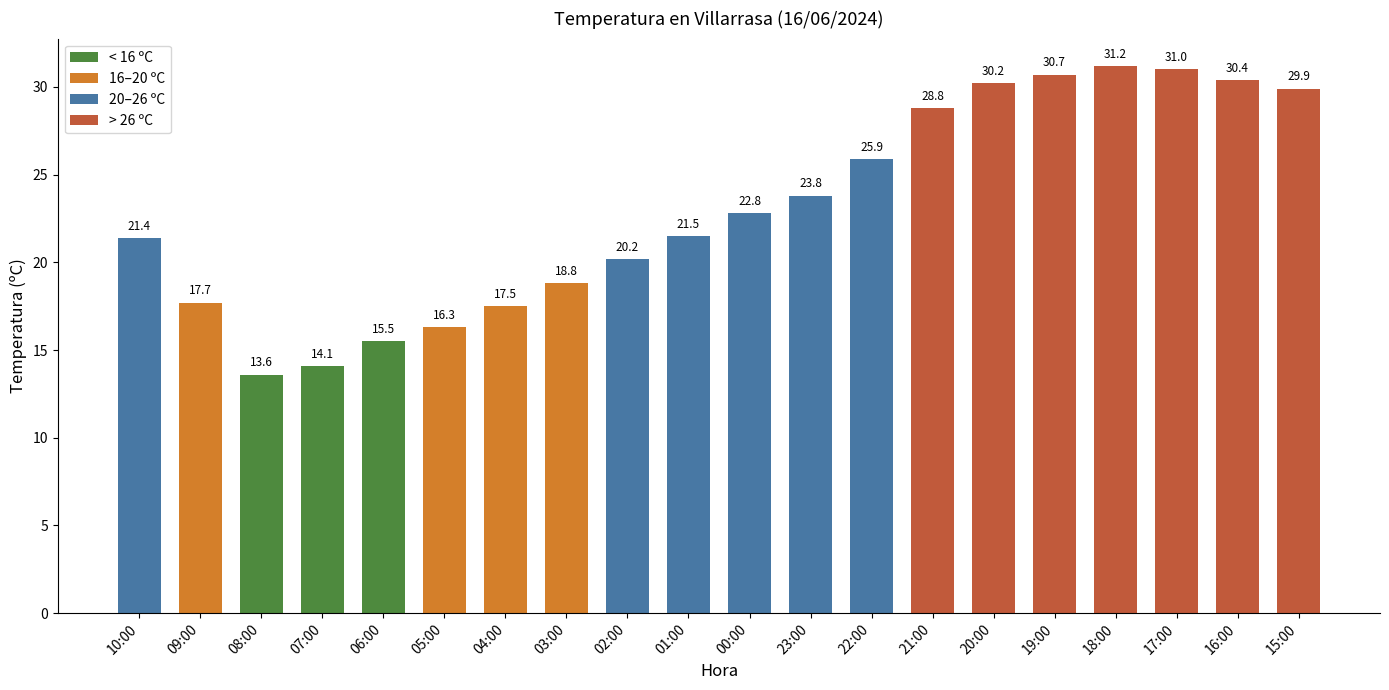

Reading right to left, list all the values displayed in this chart.

15:00=29.9	16:00=30.4	17:00=31.0	18:00=31.2	19:00=30.7	20:00=30.2	21:00=28.8	22:00=25.9	23:00=23.8	00:00=22.8	01:00=21.5	02:00=20.2	03:00=18.8	04:00=17.5	05:00=16.3	06:00=15.5	07:00=14.1	08:00=13.6	09:00=17.7	10:00=21.4